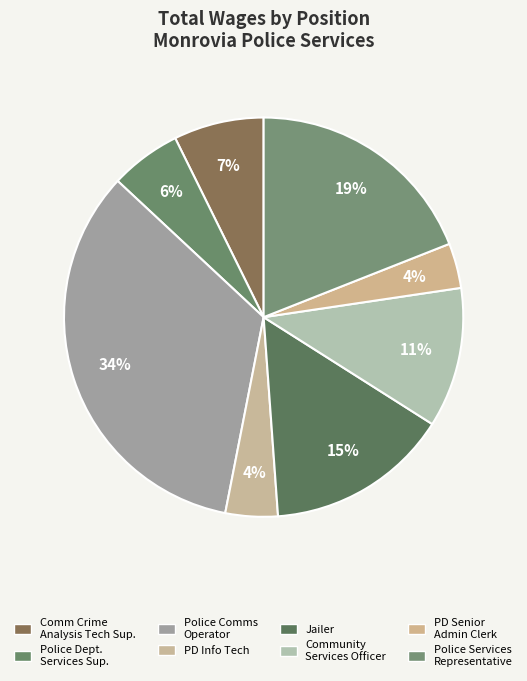

How many segments does this pie chart have?

8